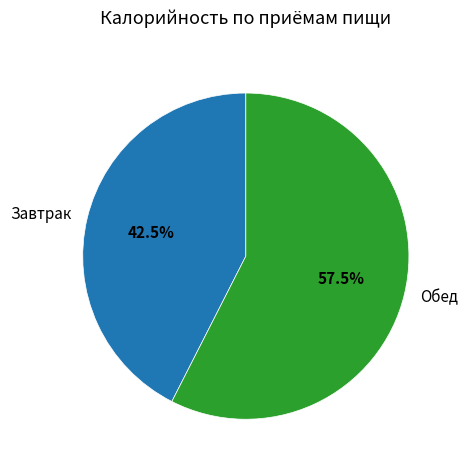

To the nearest percent, what is the combined percentage of Обед and Завтрак?

100%